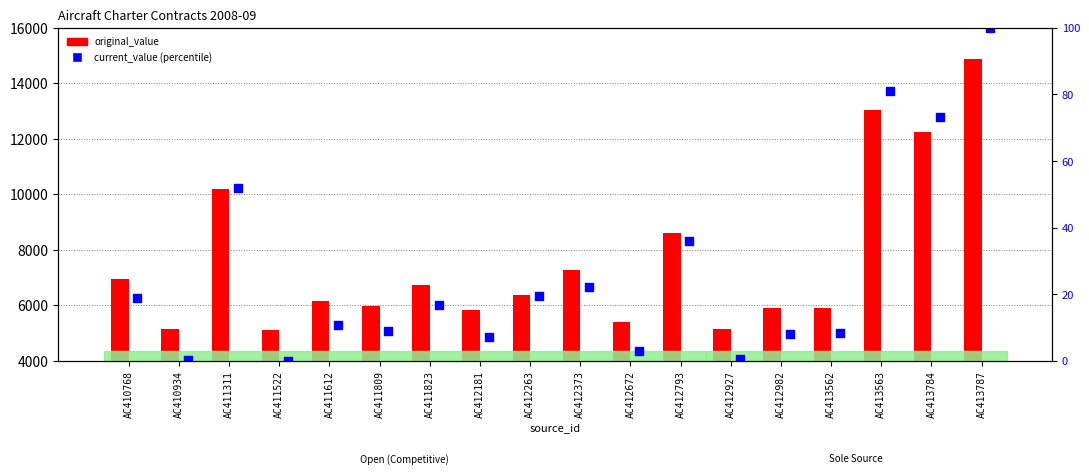

Which series reaches the maximum Y coordinate?

original_value